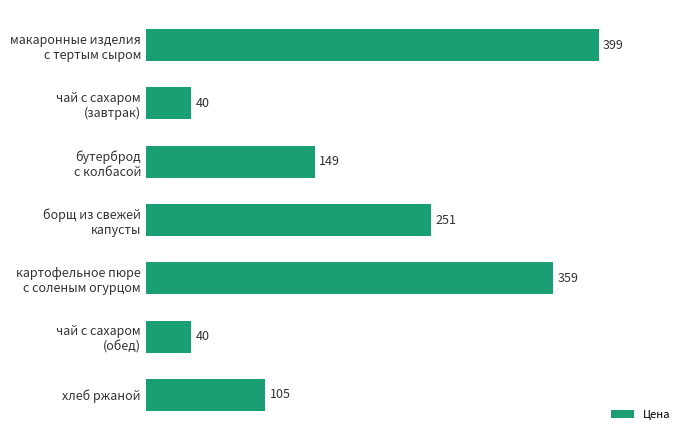

How many values exceed 148?

4